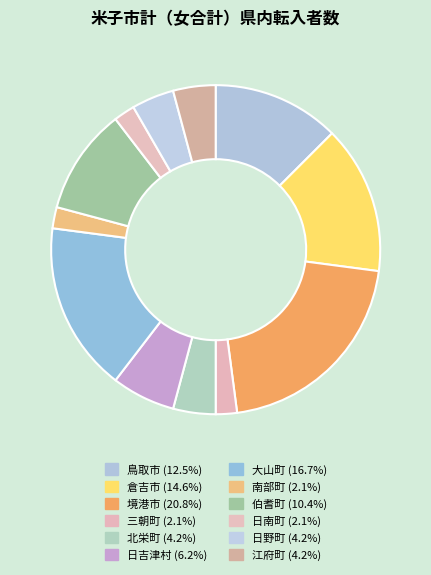

What percentage is the 伯耆町 slice, to the nearest percent?

10%